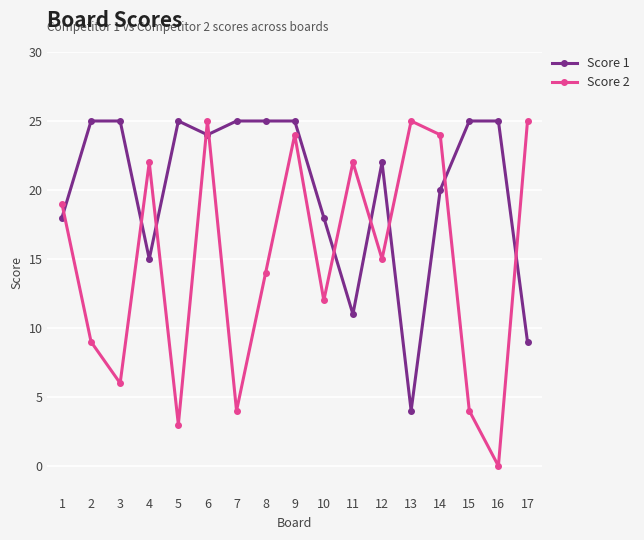

What is the value of the Score 1 point at the 9th from the left?

25